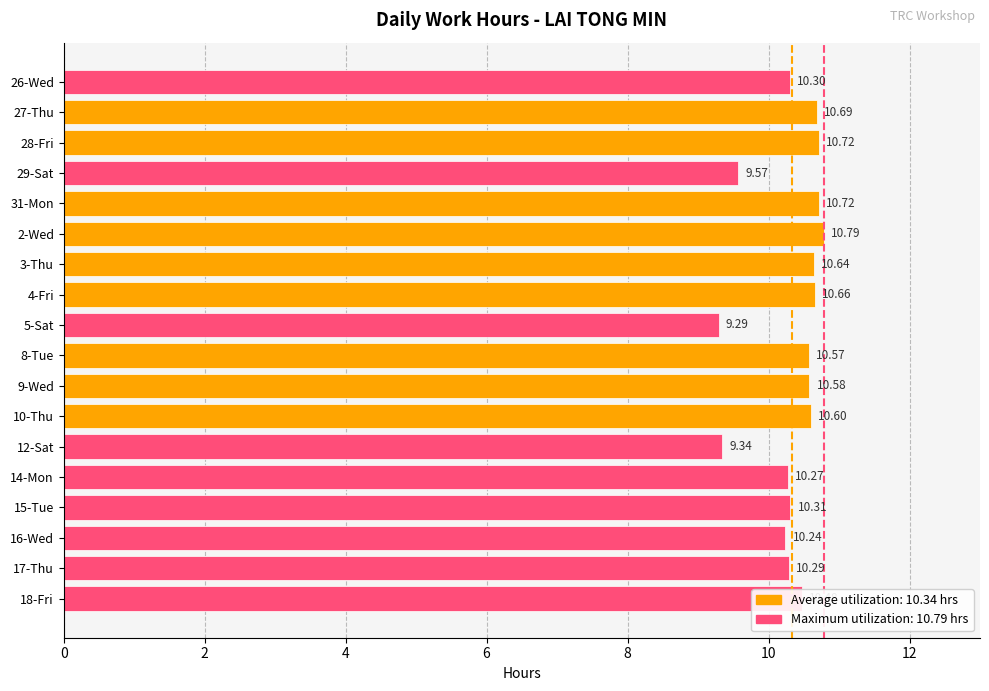

Are the bars horizontal?

Yes